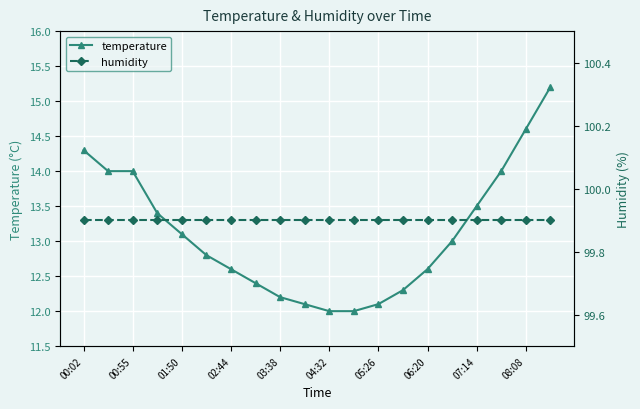

True or false: temperature has more than 1 interior local peaks.

False